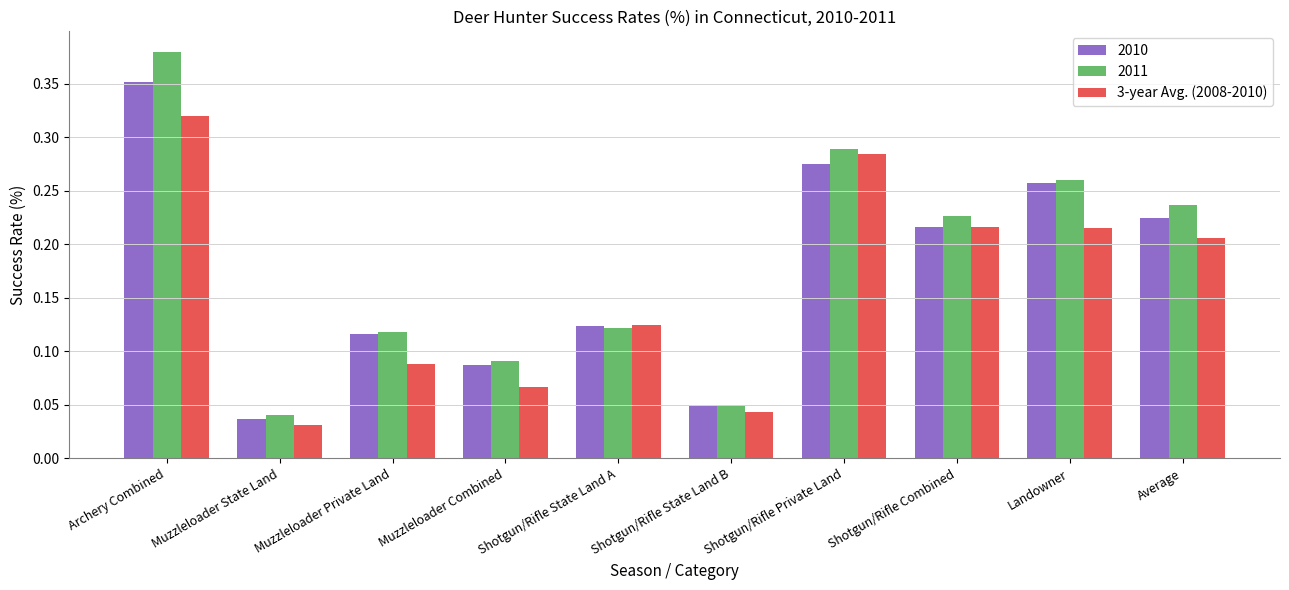

Count the number of data series in this chart.

3